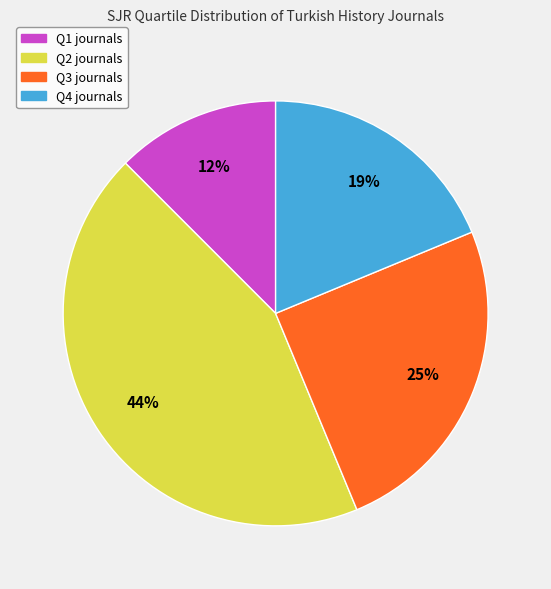

Is it true that Q1 is 12% of the pie?

True